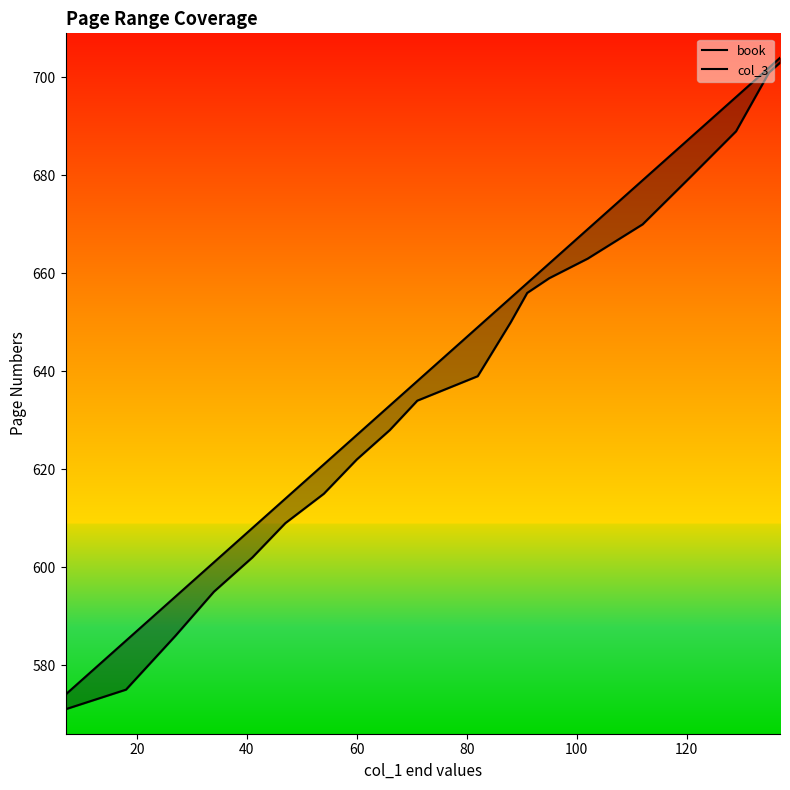

The book series shows 1113 at 11. True or false?

False